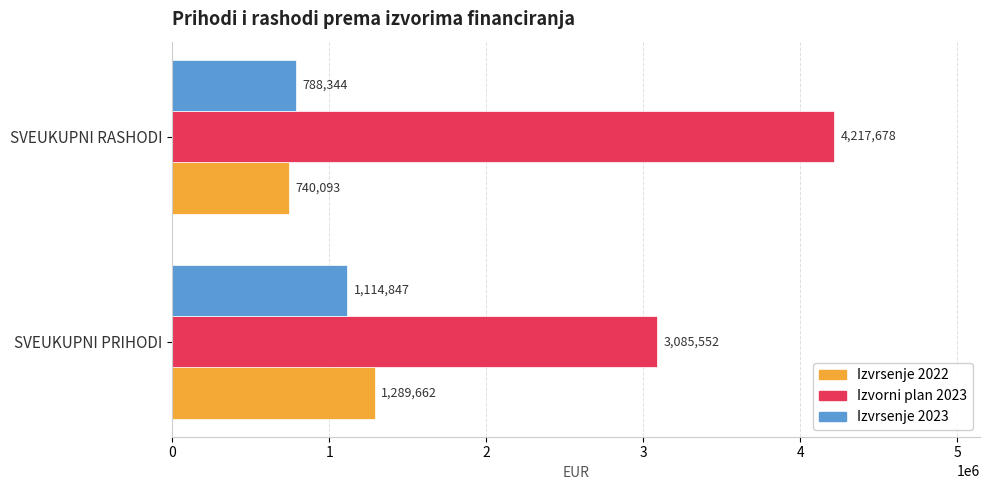

The Izvorni plan 2023 series shows 4715848.2 at SVEUKUPNI PRIHODI. True or false?

False